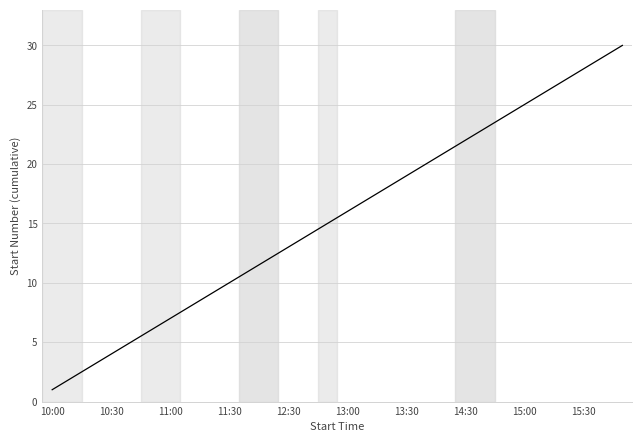

What is the greatest value displayed?

30